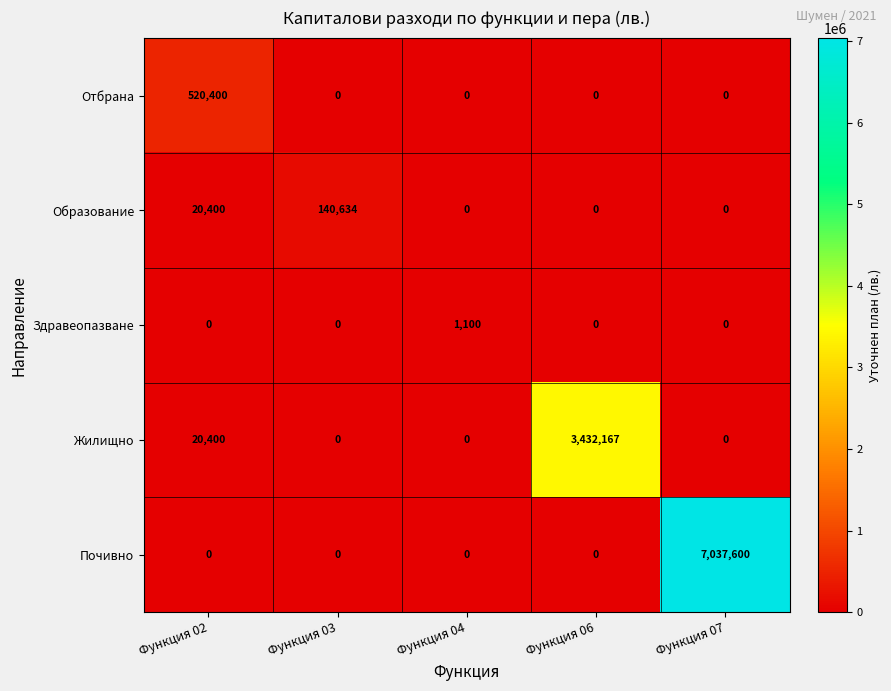

What is the spread (max minus min) of values at Функция 06?

3432167